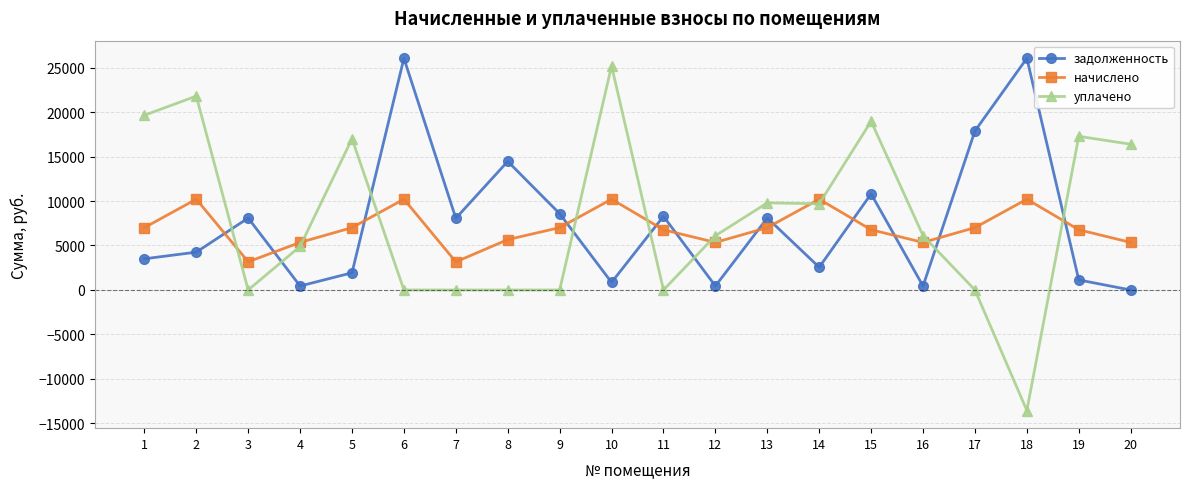

What is the sum of the уплачено values at 4 and 8?

4902.3